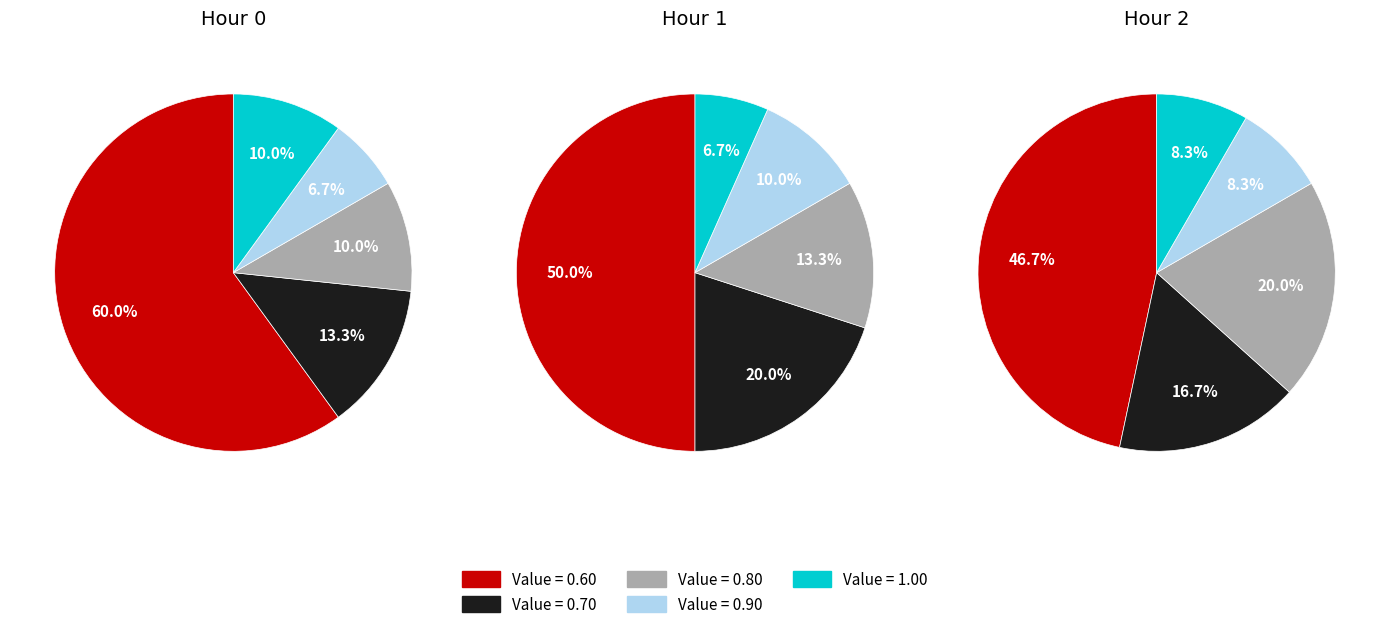

Combined, do 1 and 2 account for over 50%?

Yes